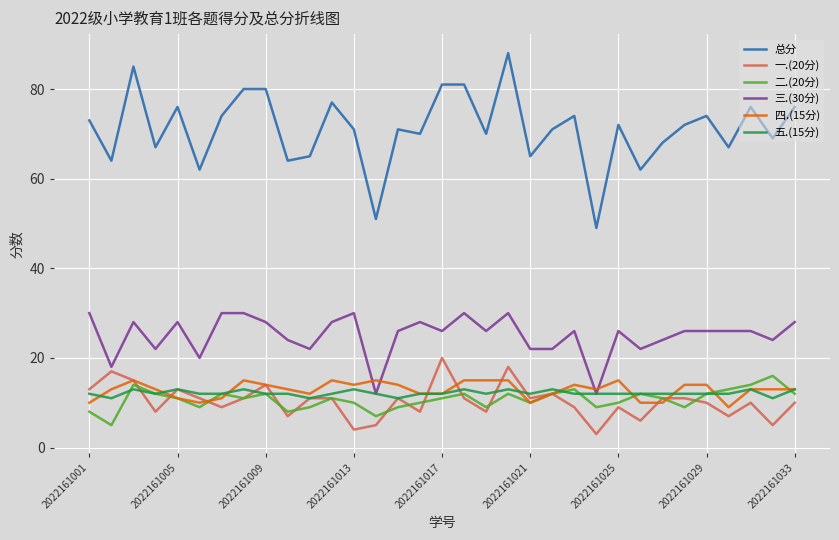

Which series has the largest range (max minus min)?

总分